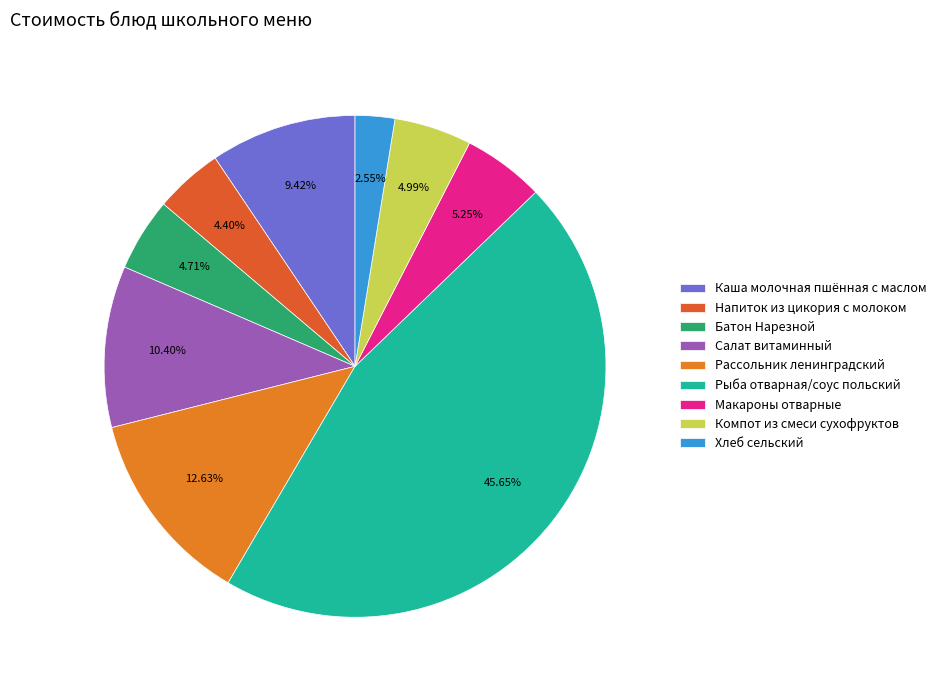

Rank the categories by value from lowest to highest.

Хлеб сельский, Напиток из цикория с молоком, Батон Нарезной, Компот из смеси сухофруктов, Макароны отварные, Каша молочная пшённая с маслом, Салат витаминный, Рассольник ленинградский, Рыба отварная/соус польский